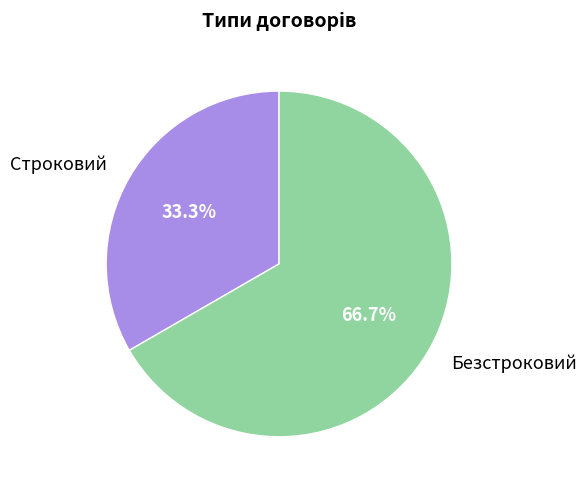

Which category has the smallest portion of the pie?

Строковий